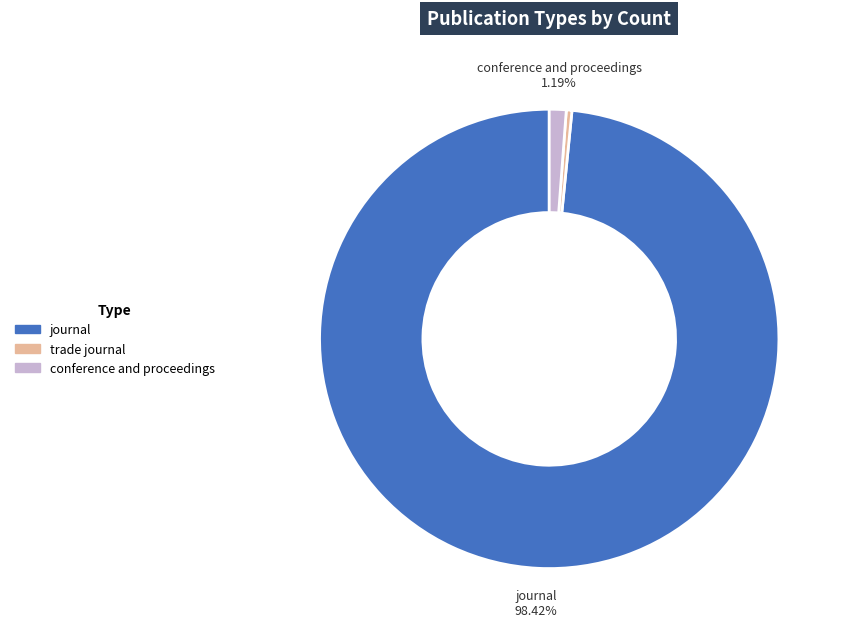

How many segments does this pie chart have?

3